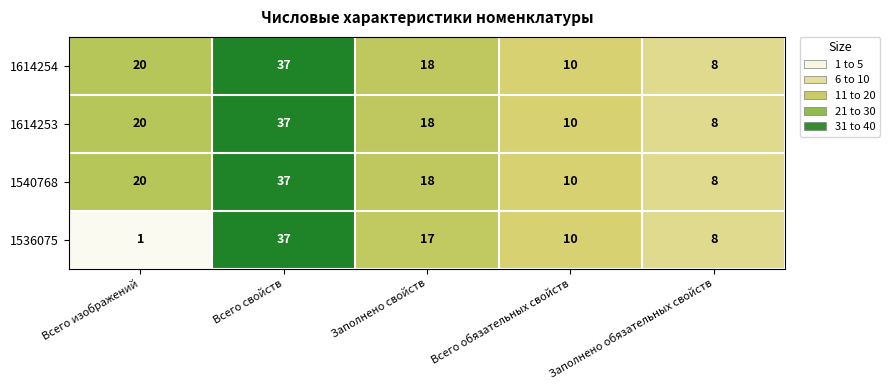

Where does the 1614254 series first go above 18?

Всего изображений